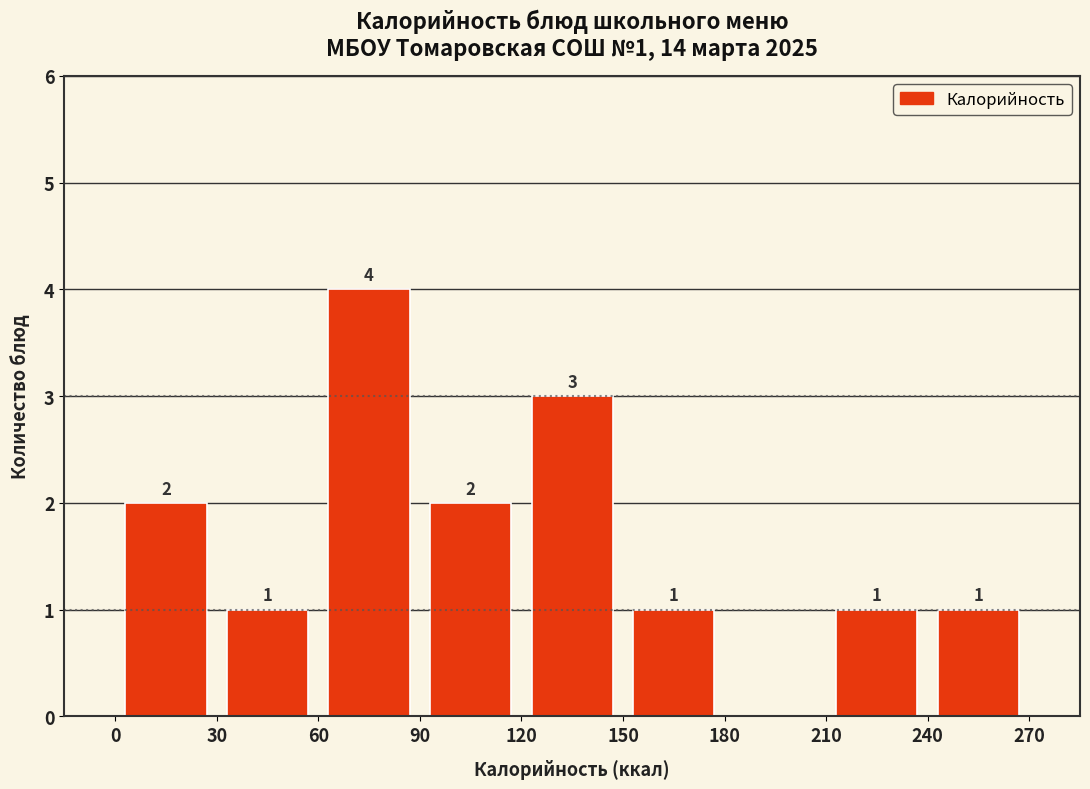

Which range on the x-axis has the tallest bar?

60 to 90